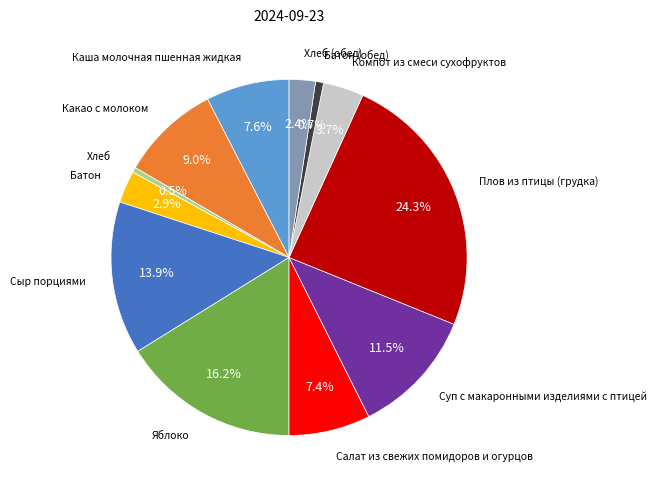

Is there a majority slice in this chart?

No